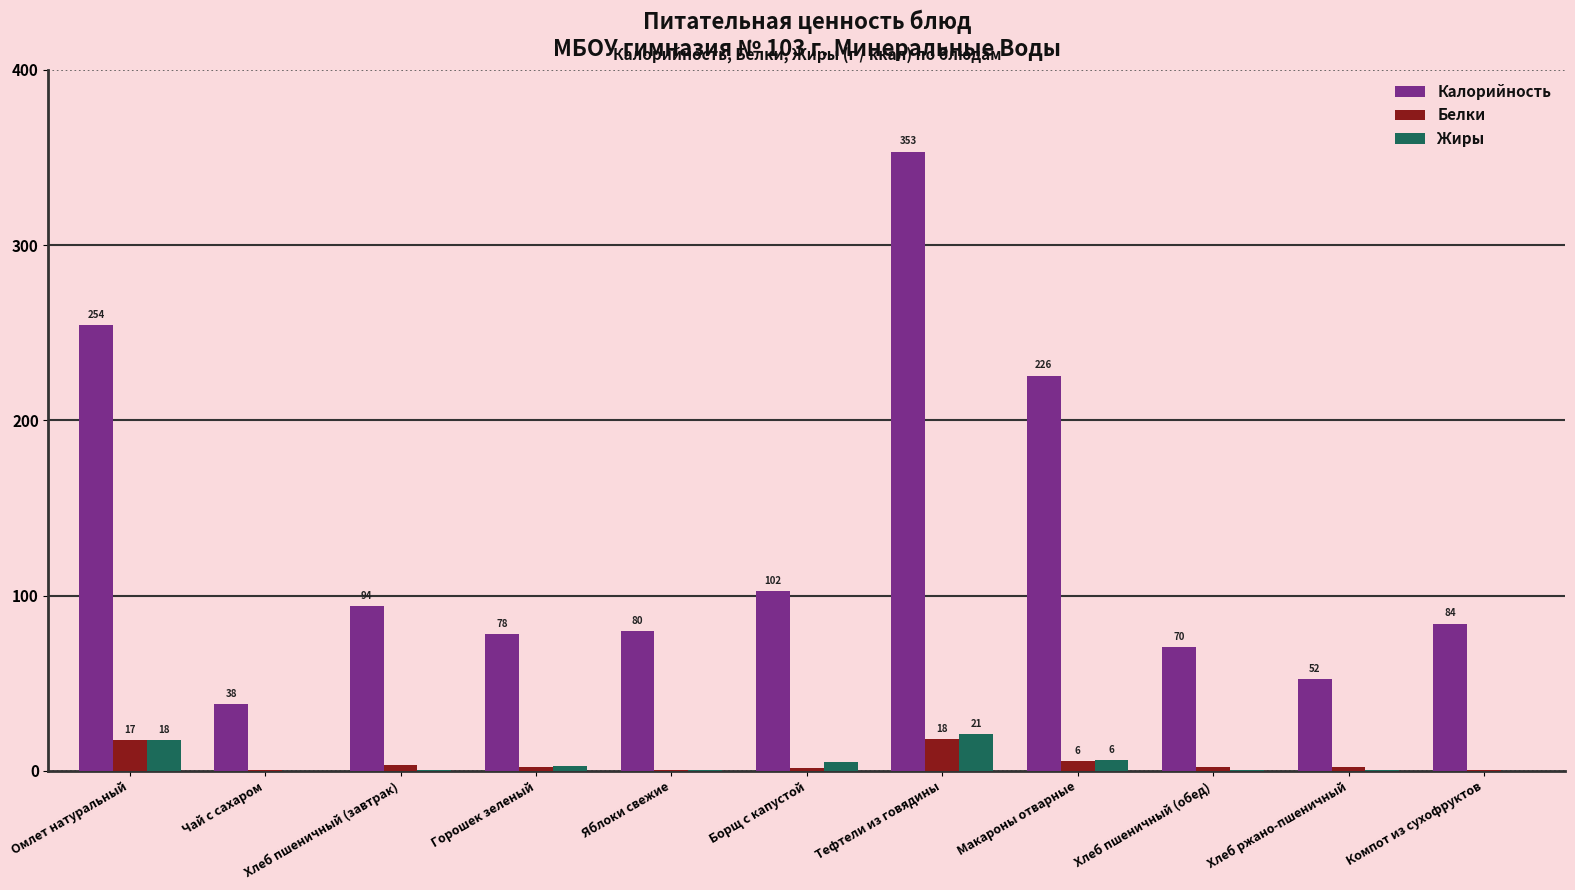

Where is Белки nearest to the value 9?

Макароны отварные